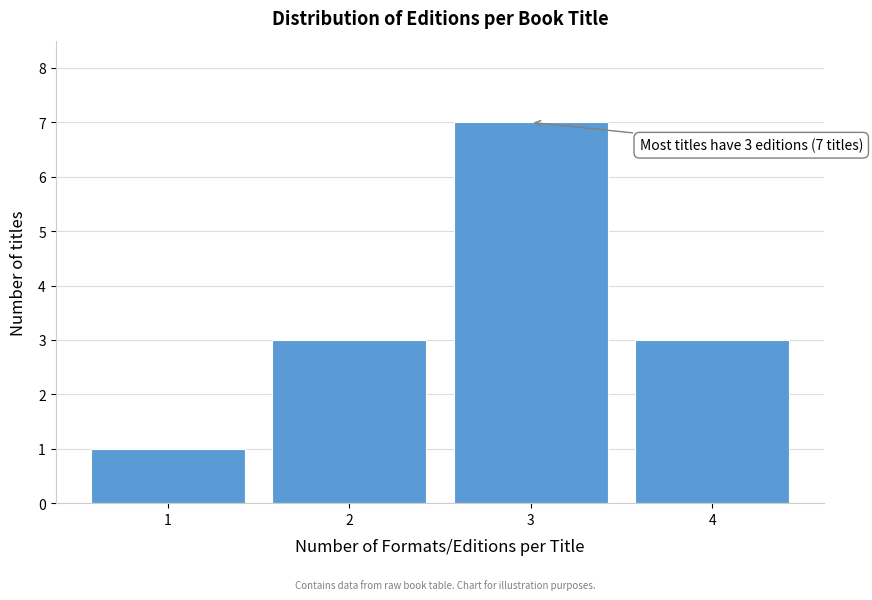

Reading left to right, list all the values displayed in this chart.

1=1	2=3	3=7	4=3